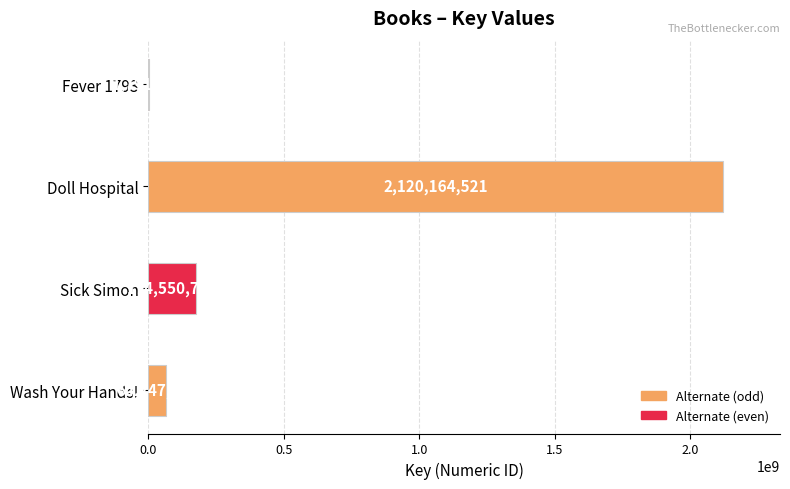

Between Doll Hospital and Wash Your Hands!, which is larger?

Doll Hospital